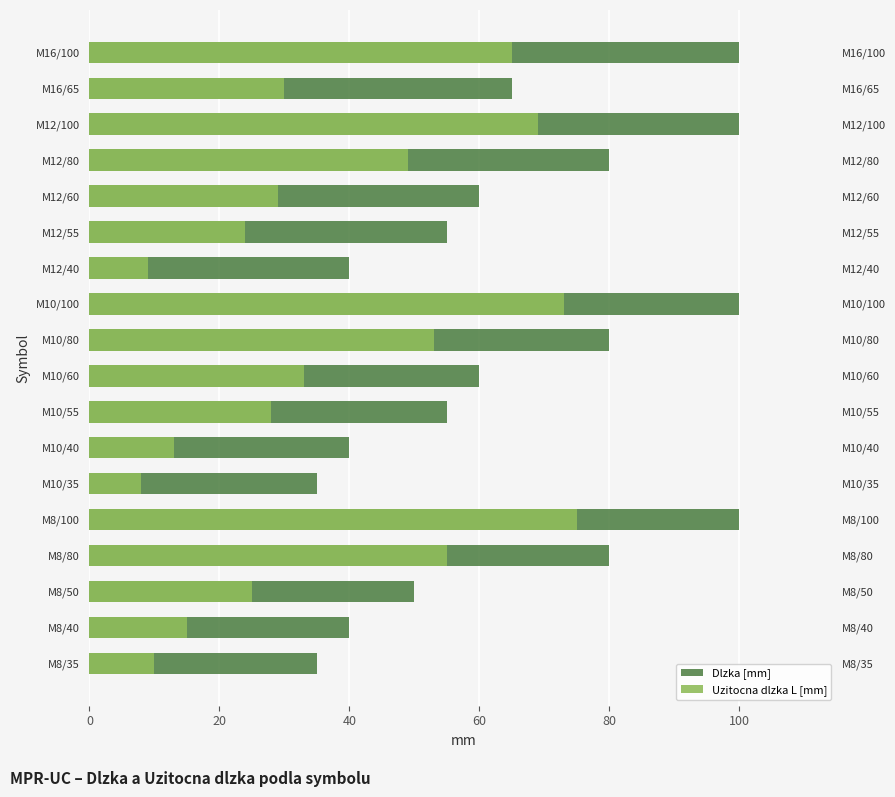

Does the chart contain any negative values?

No